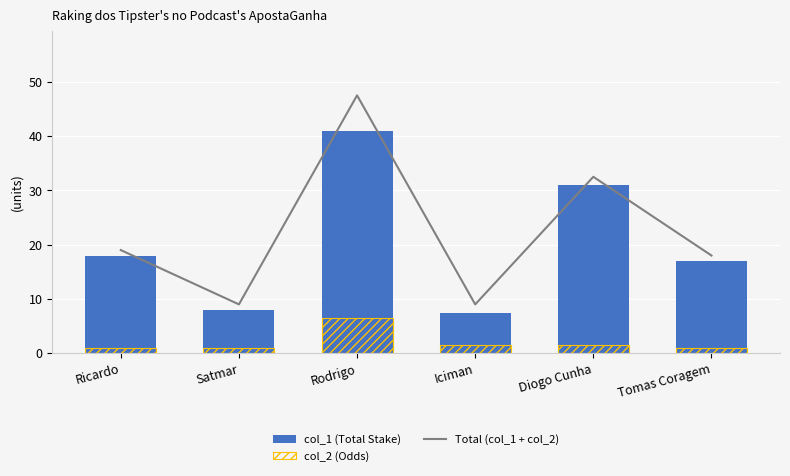

What is the difference between the second highest and second lowest values in the col_1 (Total Stake) series?

23.0